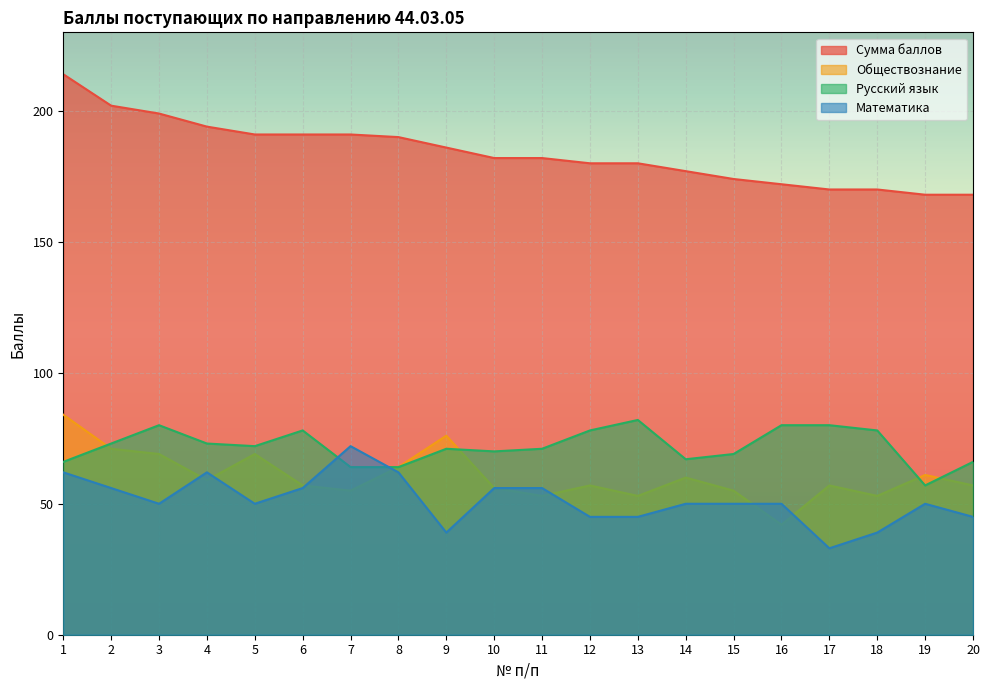

Which category has the lowest value in the Математика series?

17